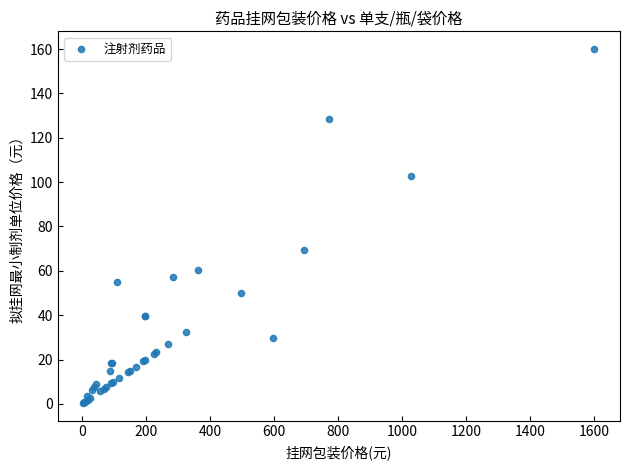

What Y value in the scatter plot is closest to 80?

69.3